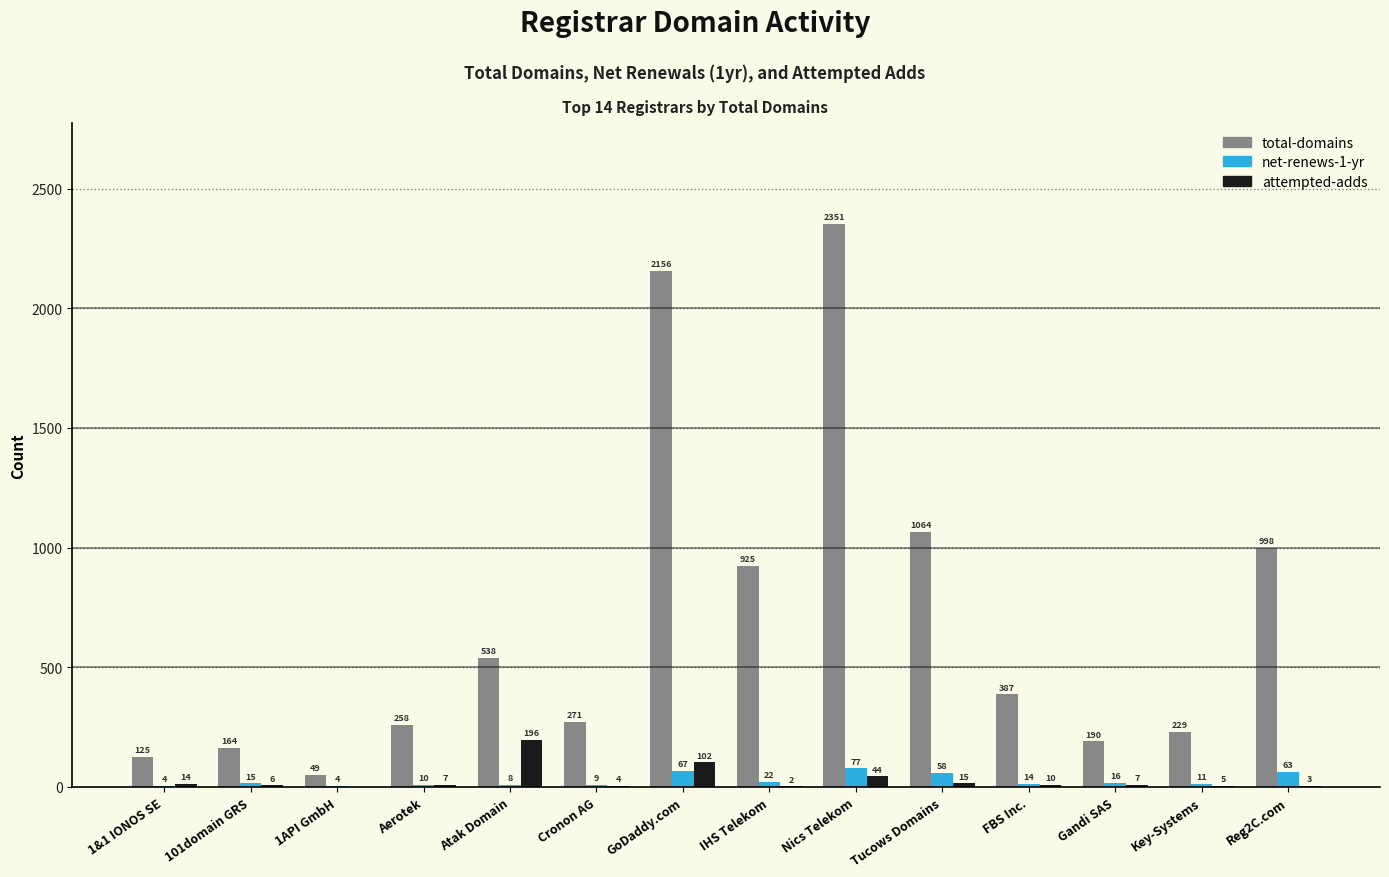

What is the sum of all net-renews-1-yr values?

378